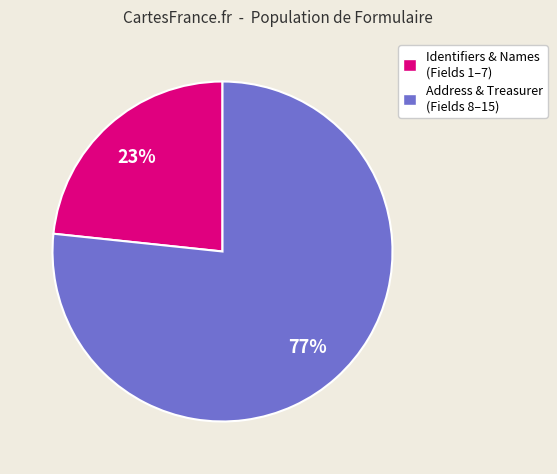

To the nearest percent, what is the average slice percentage?

50%